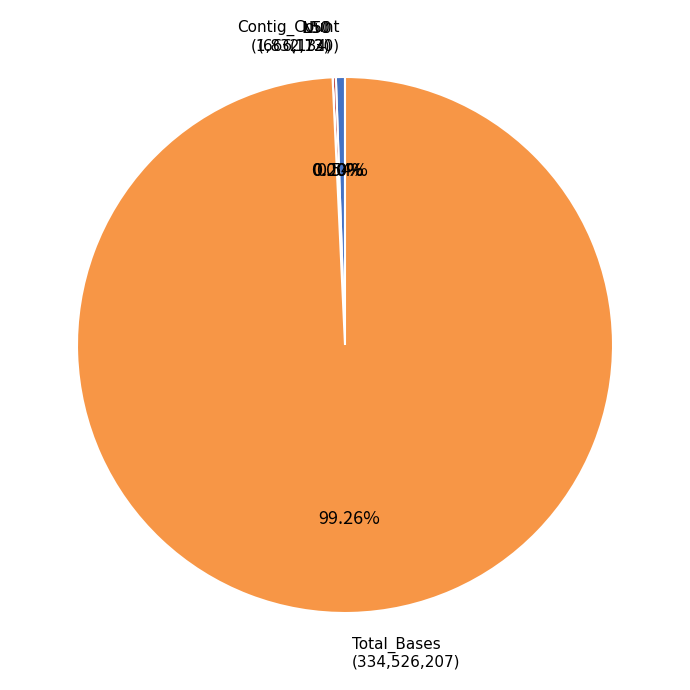

Does any single category account for the majority?

Yes